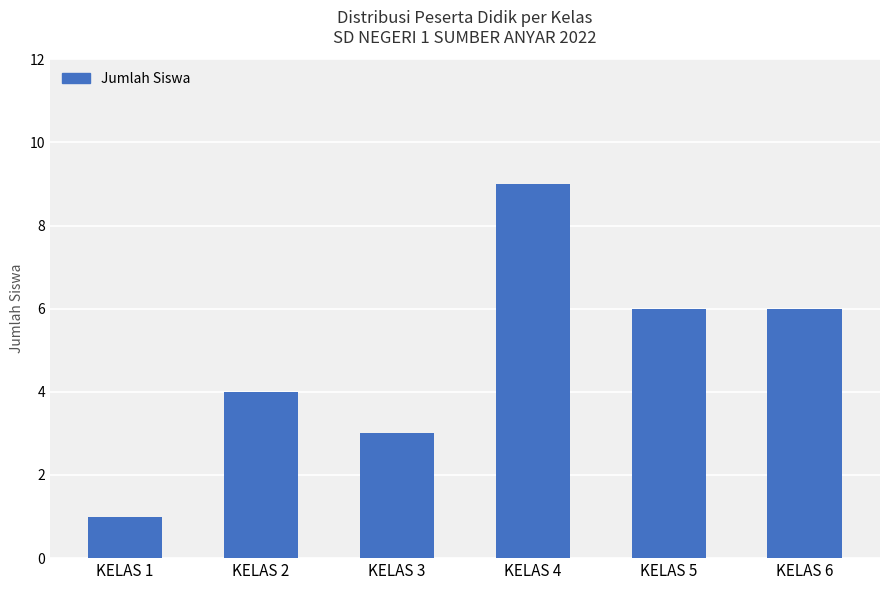

What is the change in value from KELAS 1 to KELAS 4?

+8